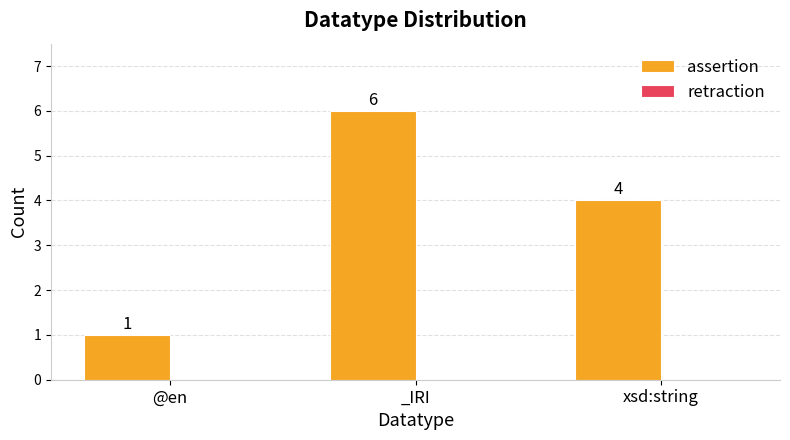

What is the difference between the second highest and minimum values?

3